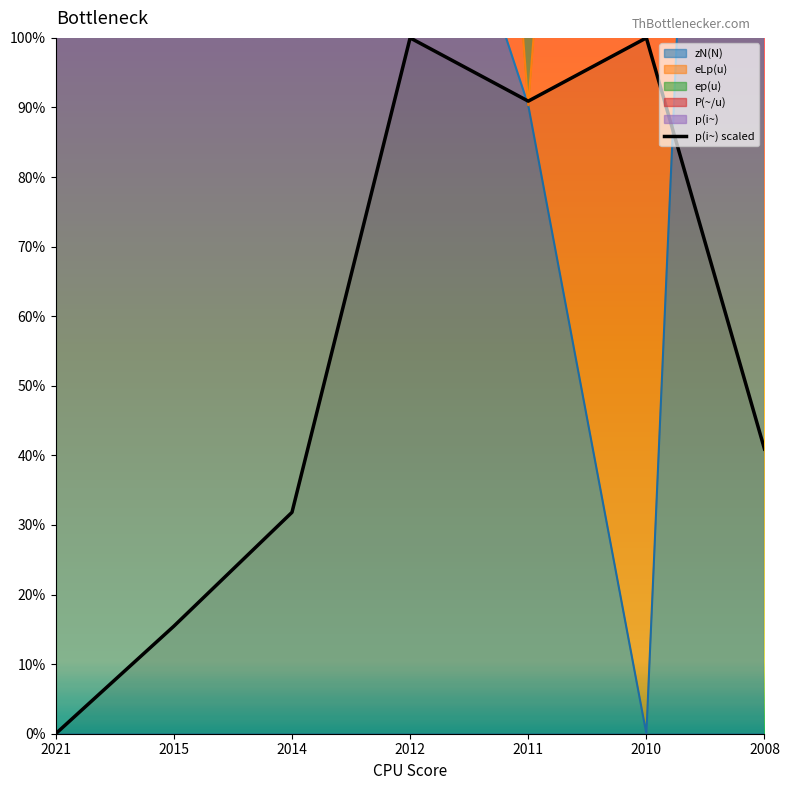

Rank the categories by value from highest to lowest.

2012, 2010, 2011, 2008, 2014, 2015, 2021